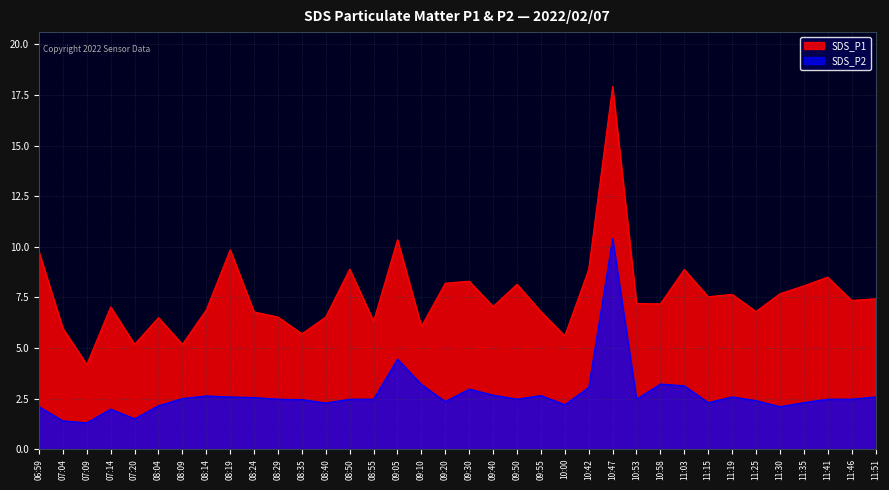

What is the value of the SDS_P2 point at the 20th from the left?

2.7